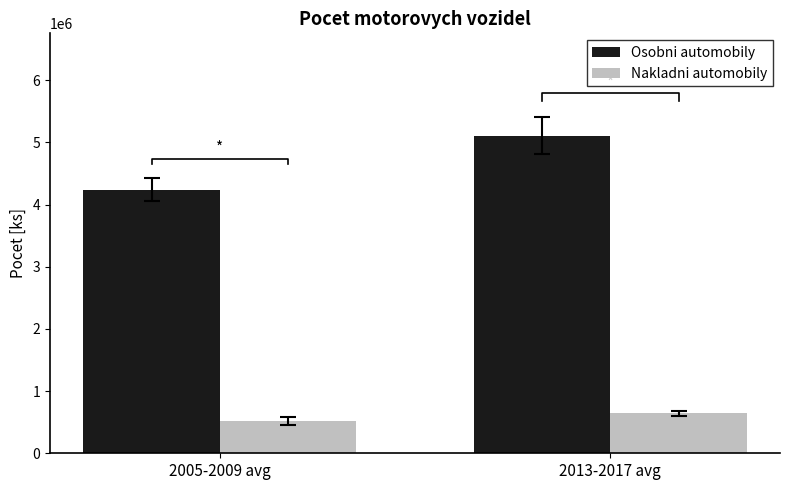

Rank the categories by Nakladni automobily value from highest to lowest.

2013-2017 avg, 2005-2009 avg